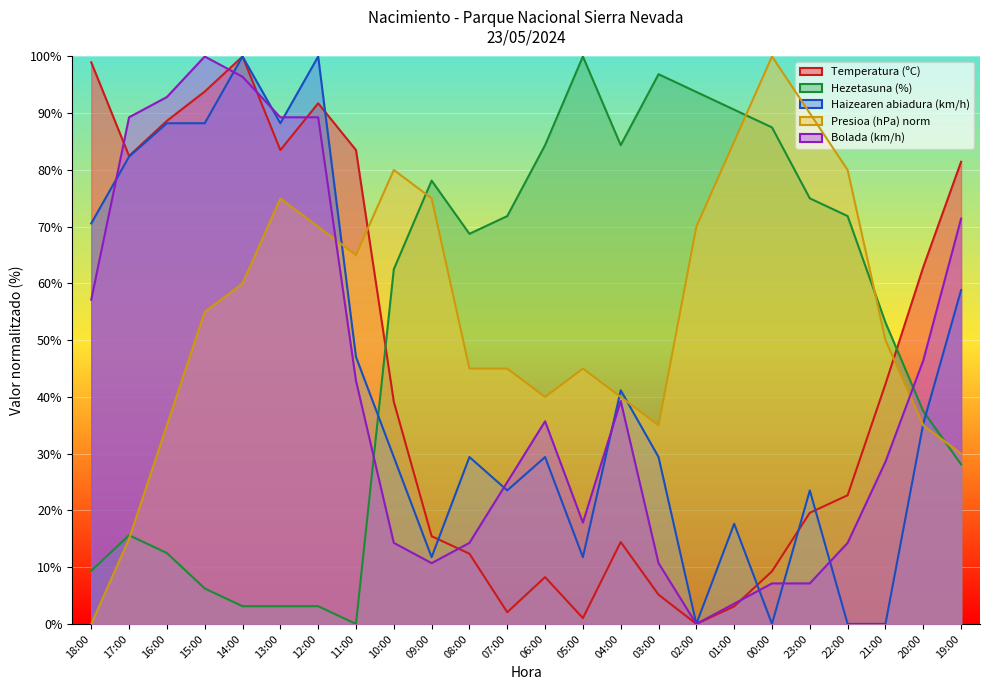

What is the label of the 9th point from the left?

10:00